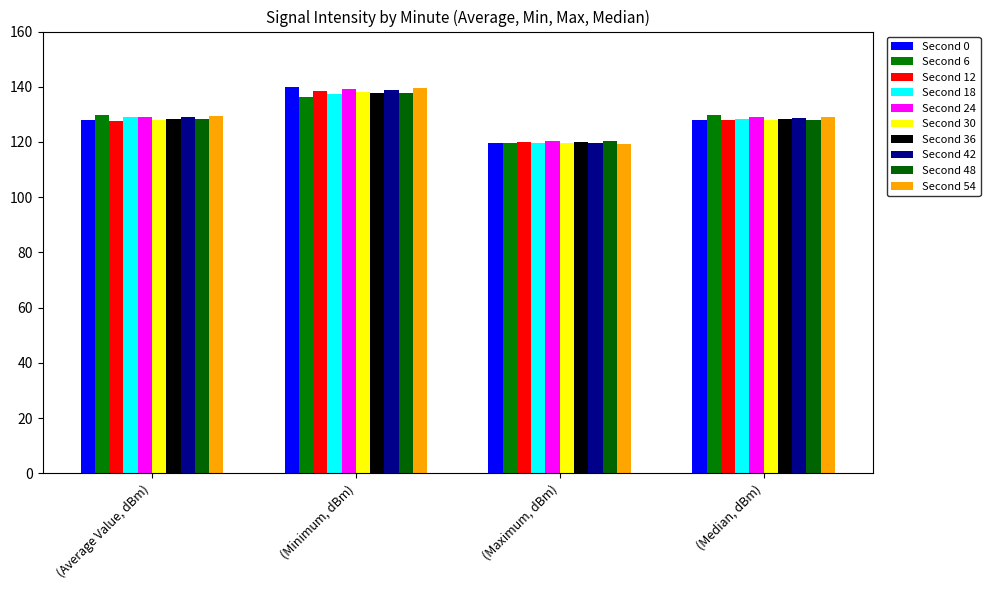

At which category is the sum across all series the highest?

(Minimum, dBm)